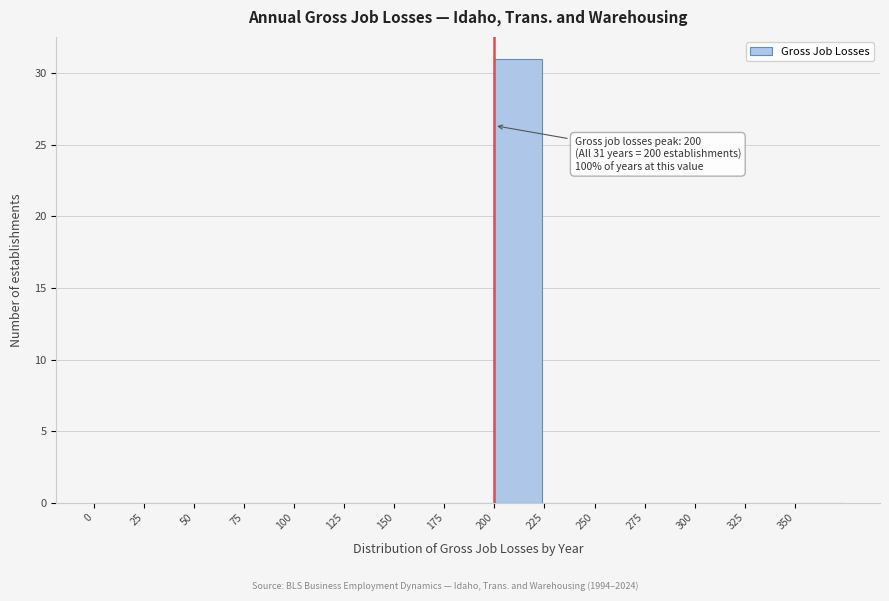

Over which range of the x-axis is the bar tallest?

200 to 225